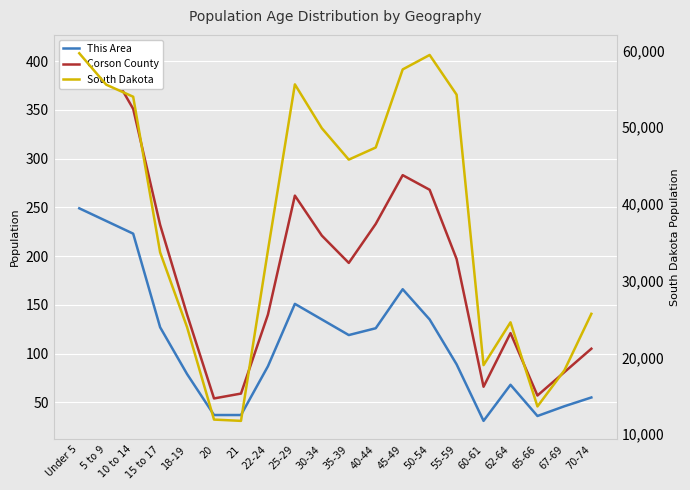

Which category has the highest value in the South Dakota series?

Under 5